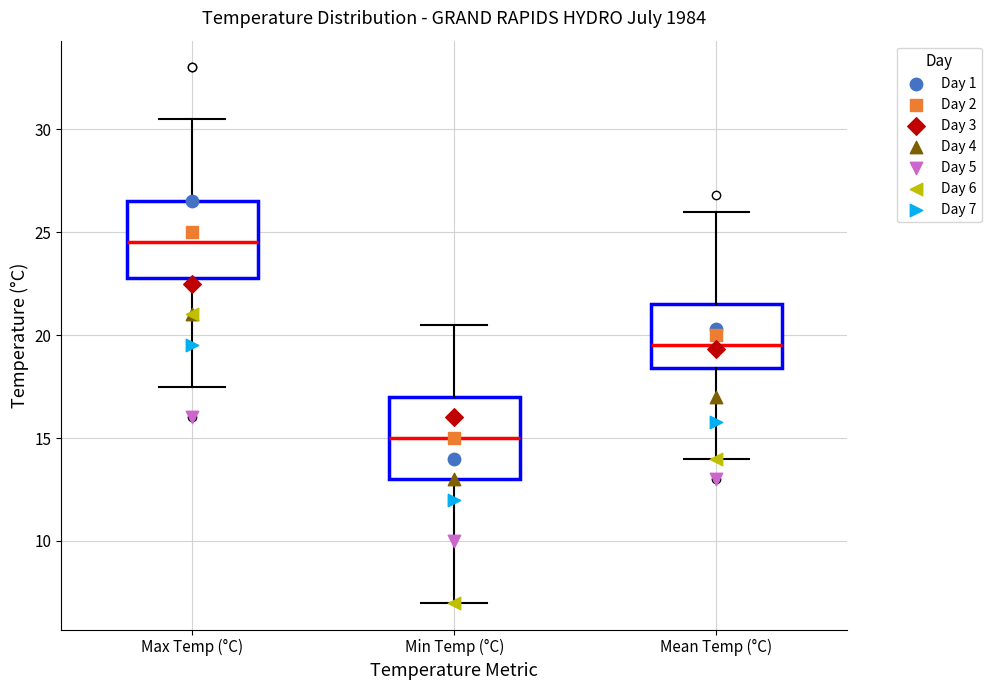

Which box's median line is the lowest?

Min Temp (°C)